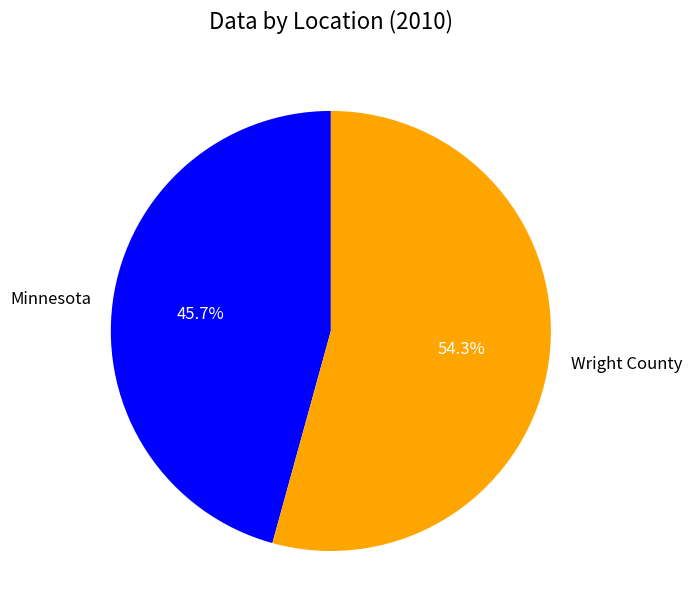

What portion of the pie excludes Wright County?

45.7%